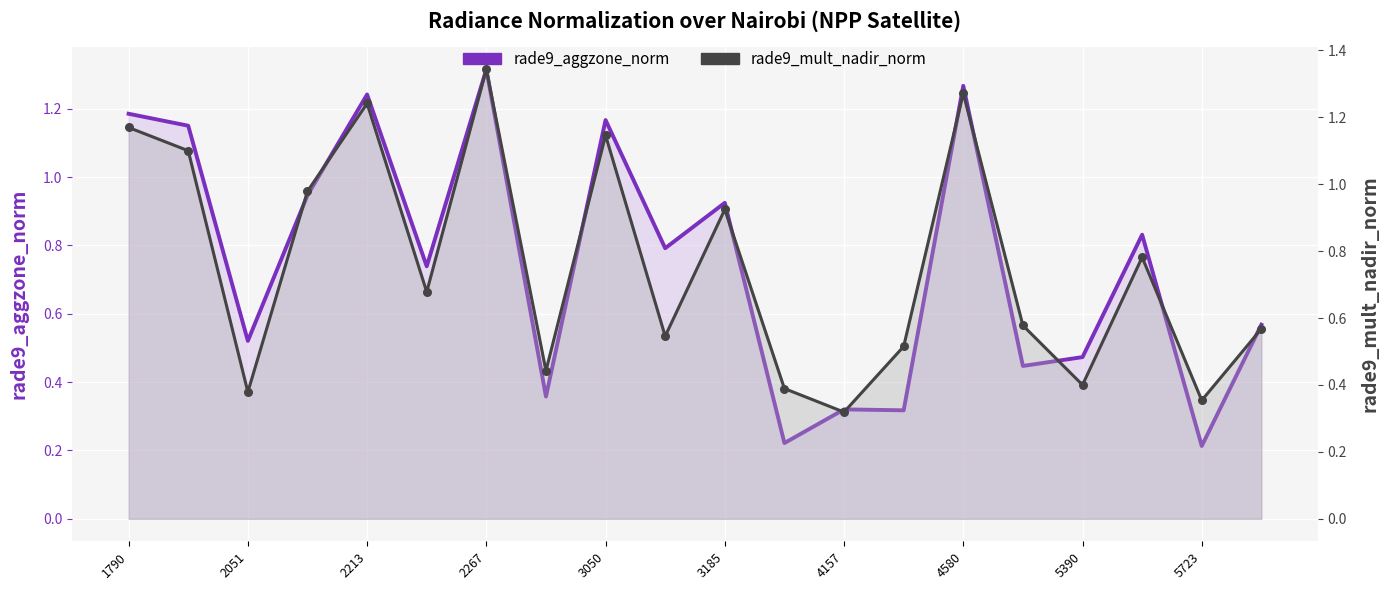

Which series contains the lowest Y value?

rade9_aggzone_norm